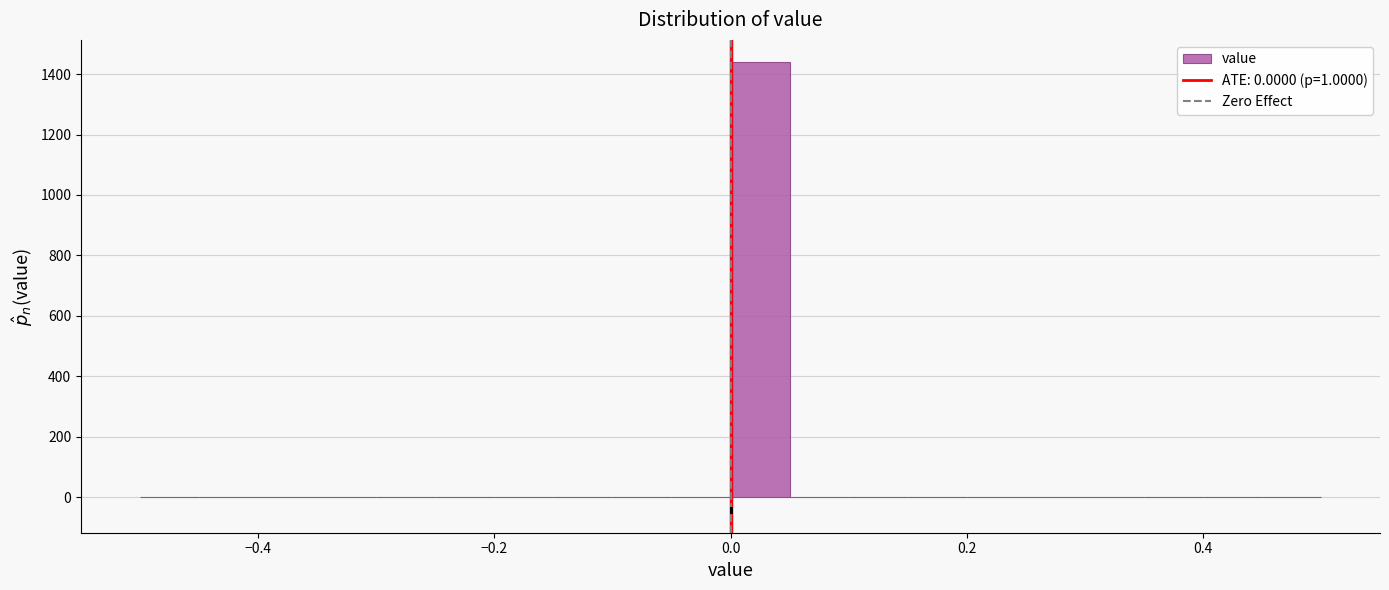

Around what value on the x-axis is the tallest bar? Give the approximate position of its centre, as read against the axis.

0.02